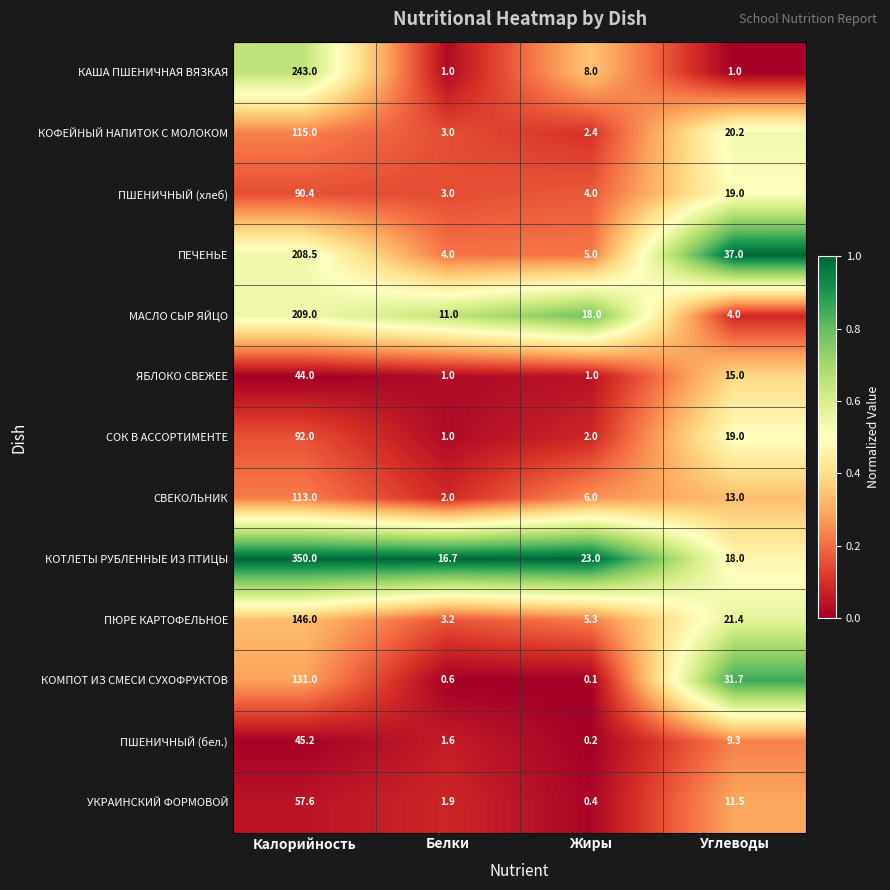

Which series changed the most between Жиры and Углеводы?

ПЕЧЕНЬЕ